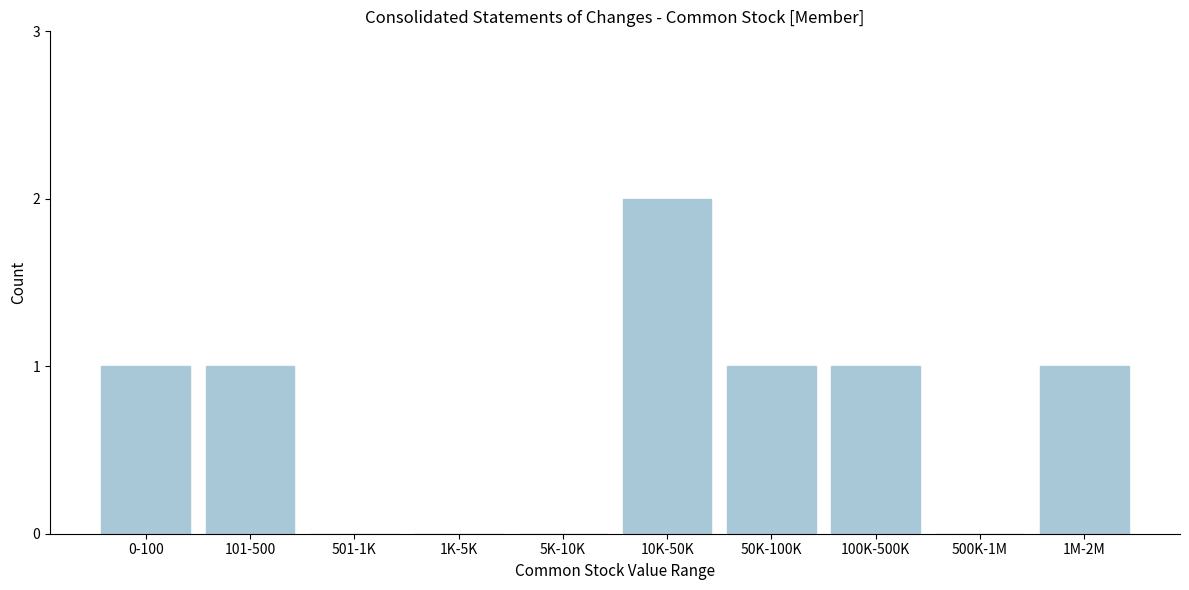

Reading left to right, list all the values displayed in this chart.

0-100=1	101-500=1	501-1K=0	1K-5K=0	5K-10K=0	10K-50K=2	50K-100K=1	100K-500K=1	500K-1M=0	1M-2M=1